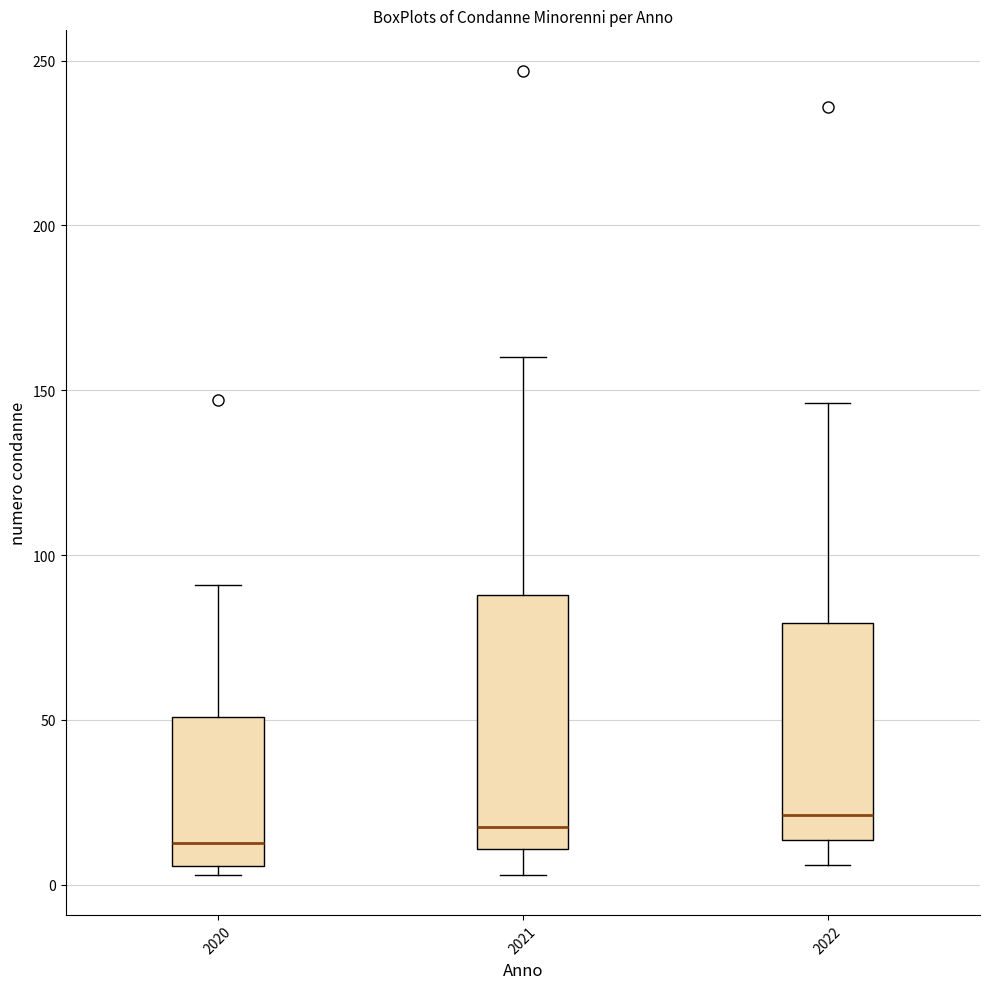

Which box is the tallest, from its lower edge to its upper edge?

2021